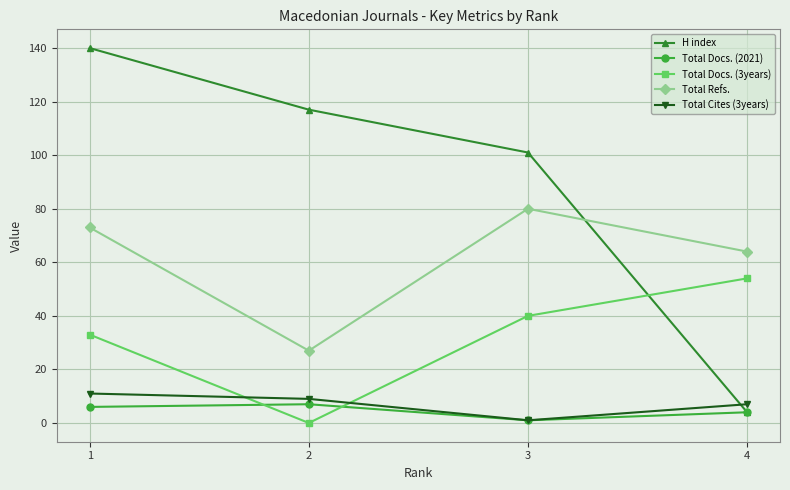

Does the chart display data point markers on the line(s)?

Yes